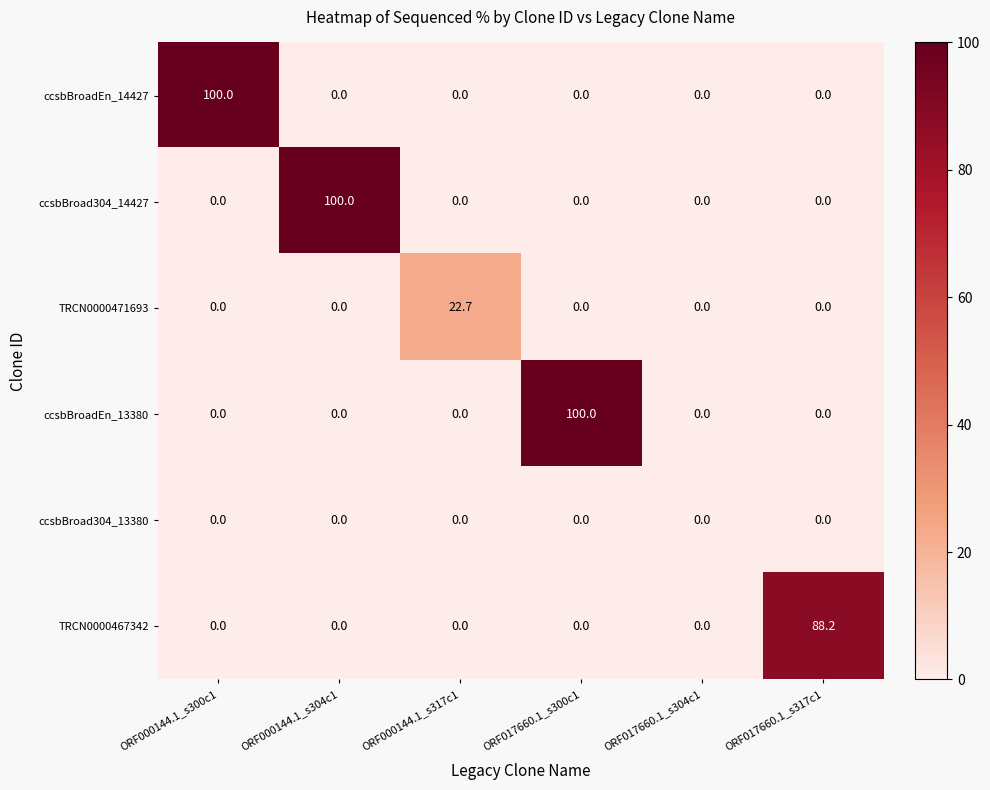

At how many categories does at least one series exceed 87?

4